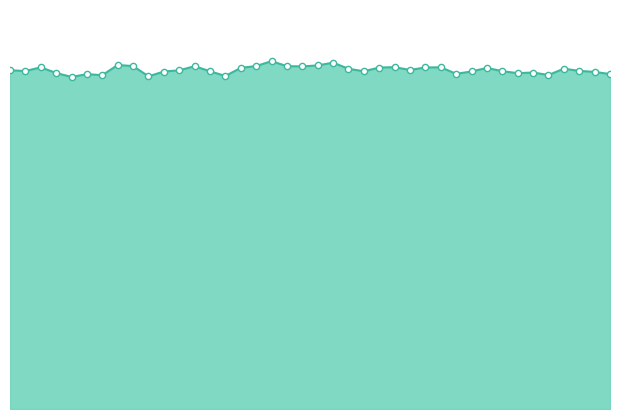

Which series contains the lowest Y value?

combined_line